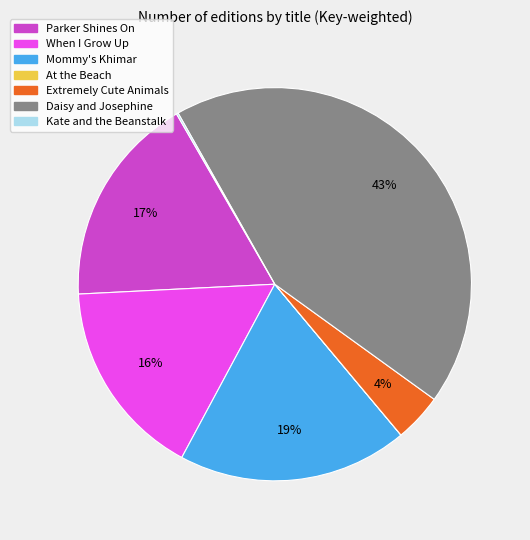

To the nearest percent, what percentage of the pie is When I Grow Up?

16%